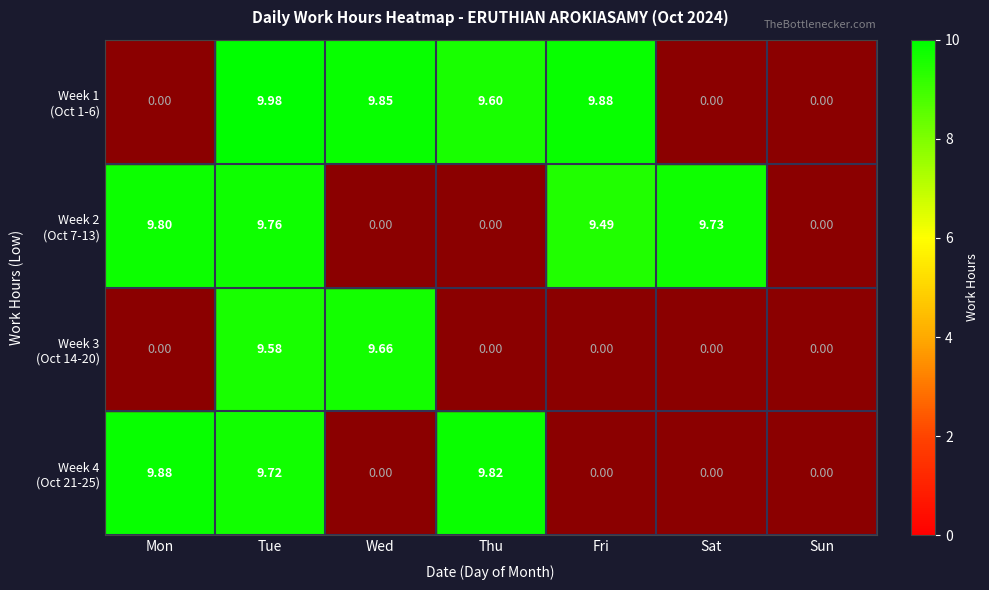

At which category is the sum across all series the highest?

Tue